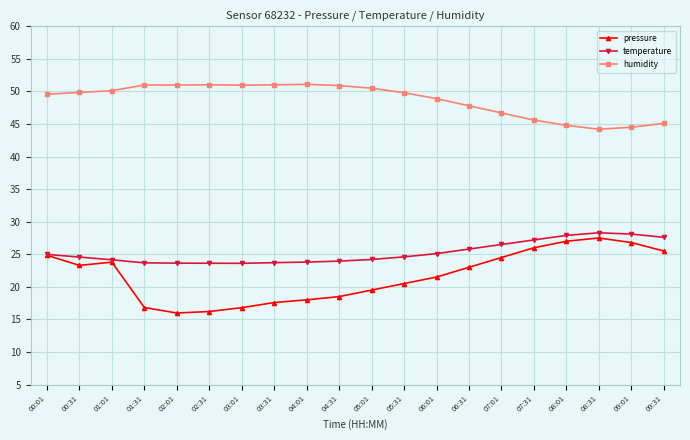

Is the value of humidity at 01:31 greater than the value of pressure at 08:01?

Yes